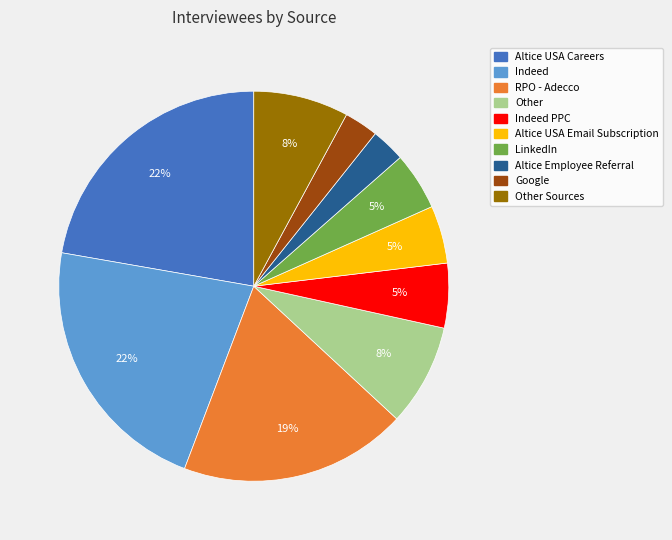

To the nearest percent, what is the average slice percentage?

10%